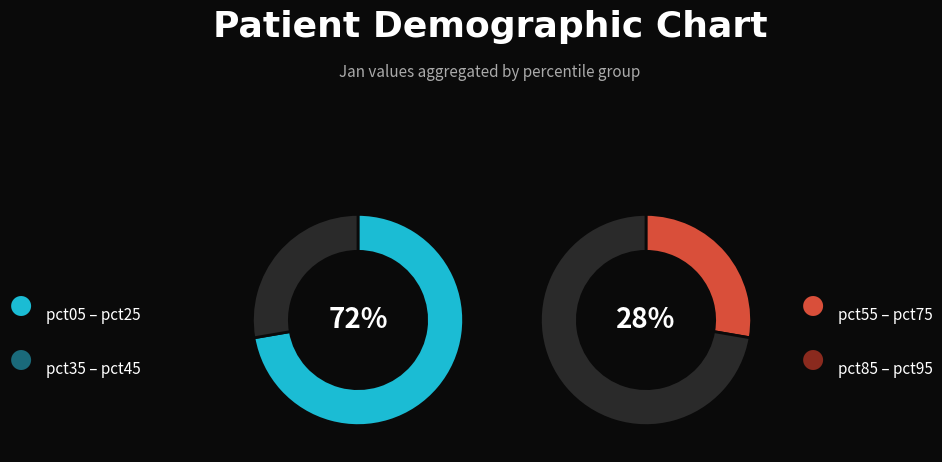

To the nearest percent, what is the difference between the pct55 and pct85 slice percentages?

1%